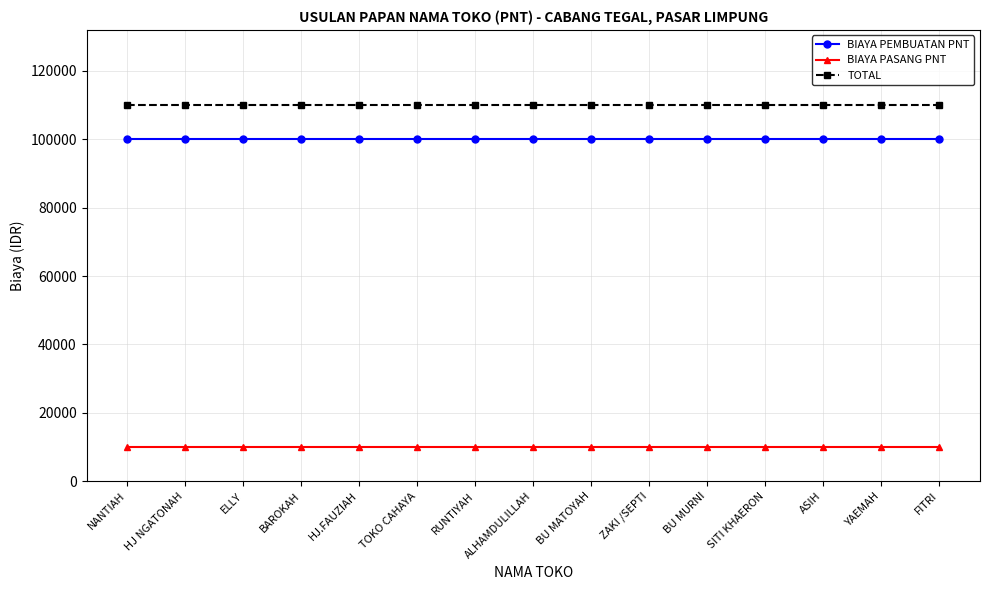

What is the label of the 15th point from the left?

FITRI